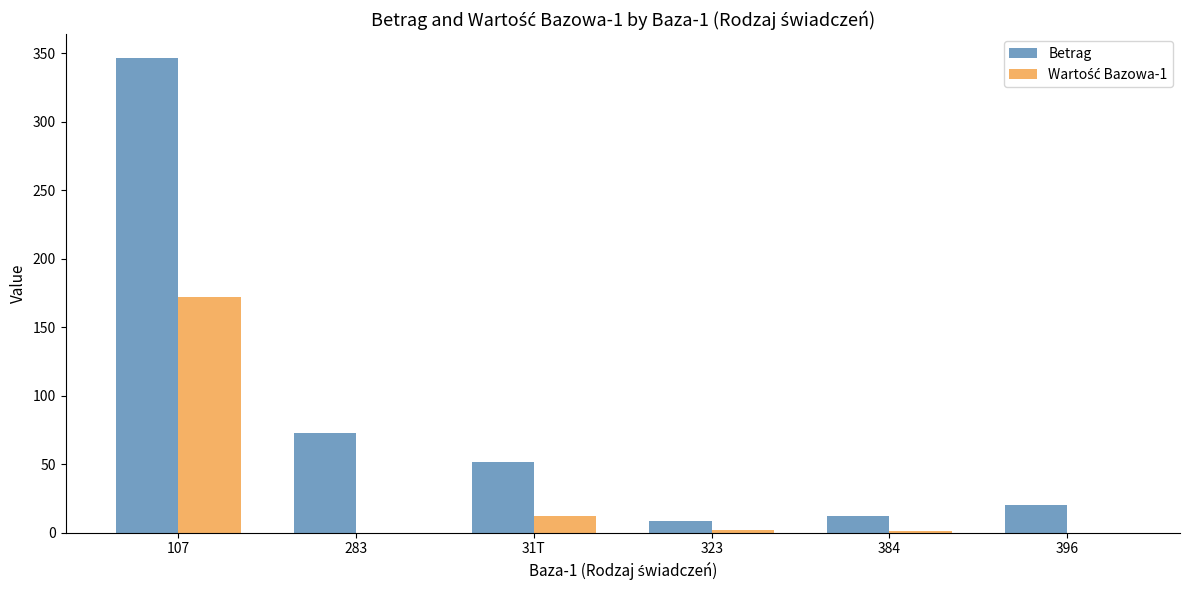

Is it true that Betrag equals 46.8 at 283?

False